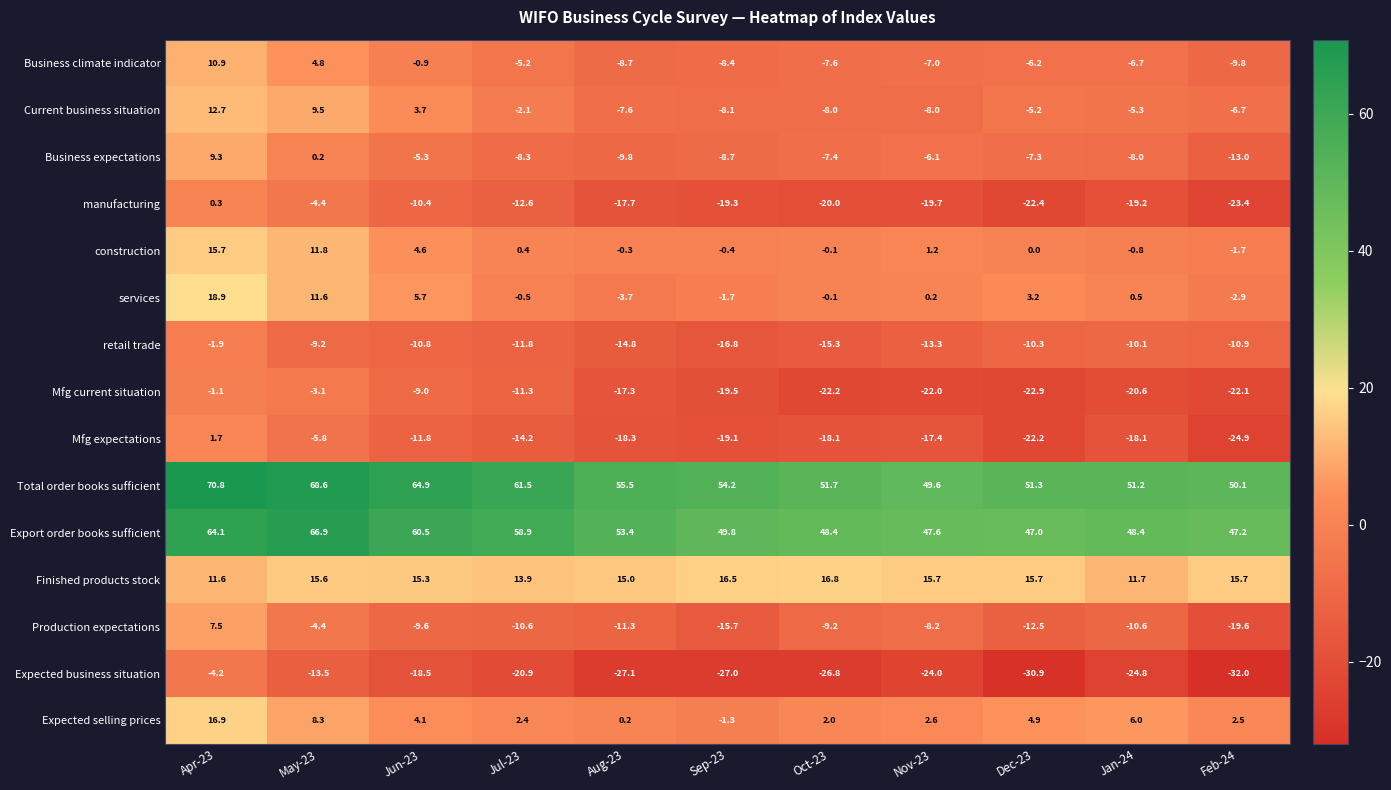

Count the number of data series in this chart.

15